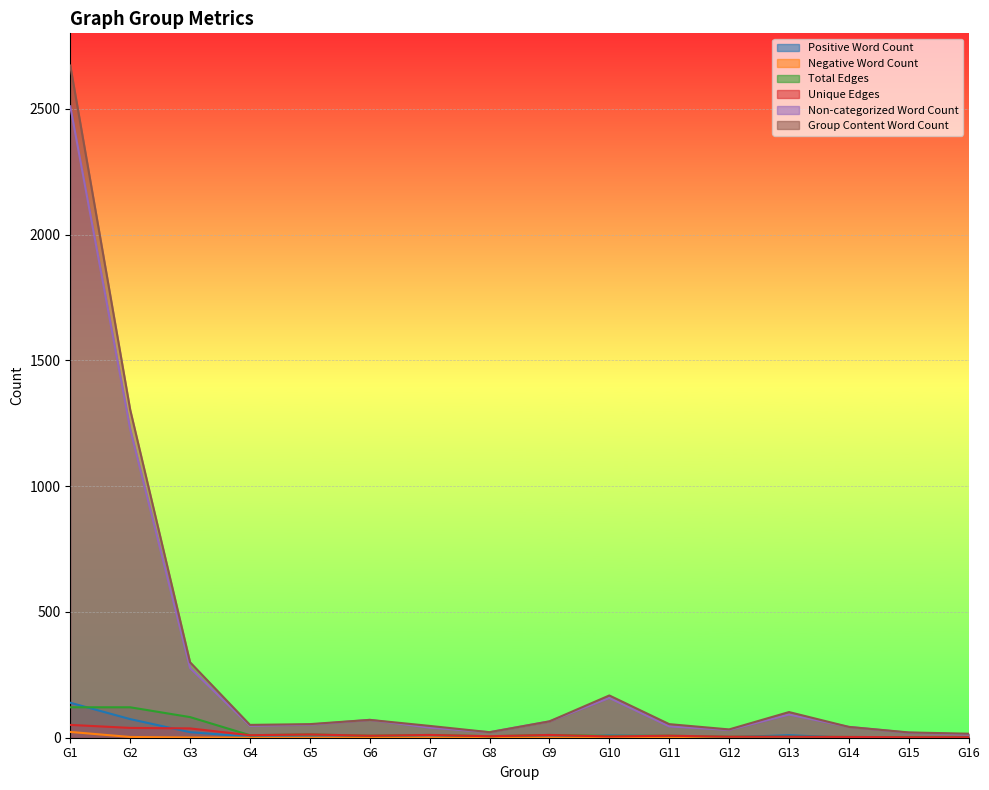

What is the total value across all series at G15?

46